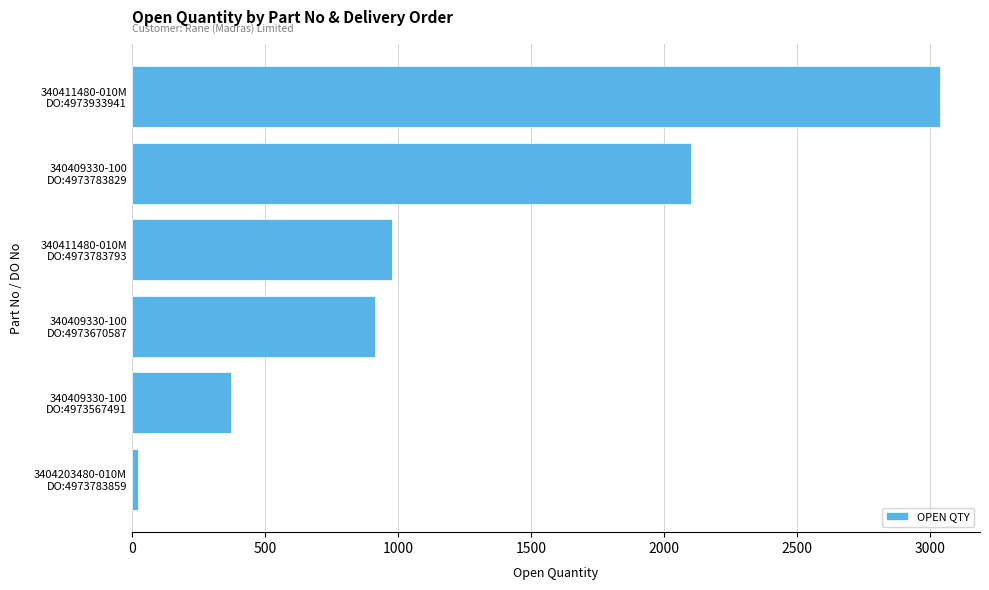

What is the average value?

1238